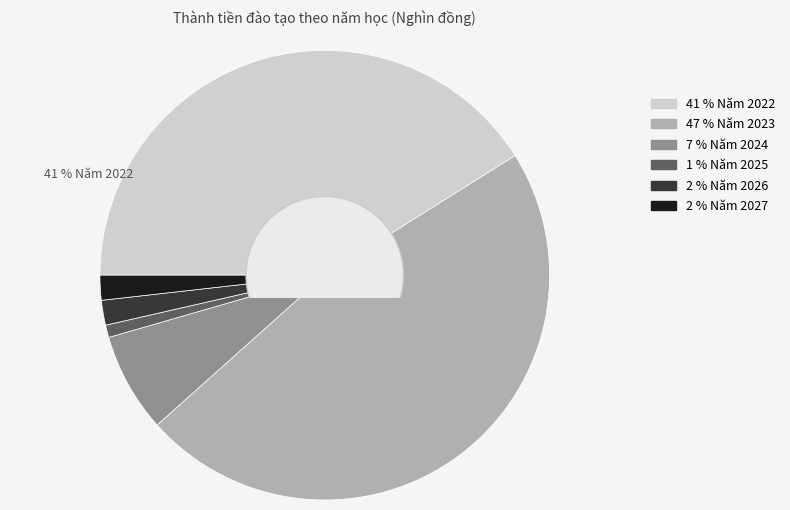

To the nearest percent, what is the difference between the largest and smallest slice percentages?

46%